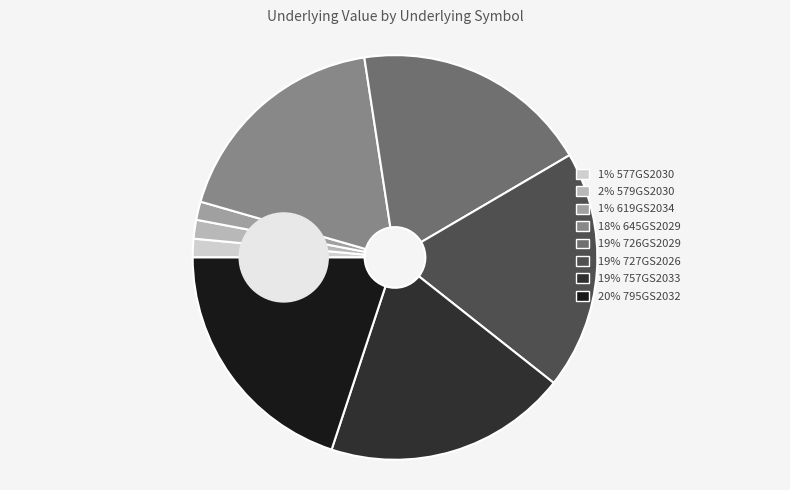

Is the sum of 619GS2034 and 645GS2029 greater than half?

No